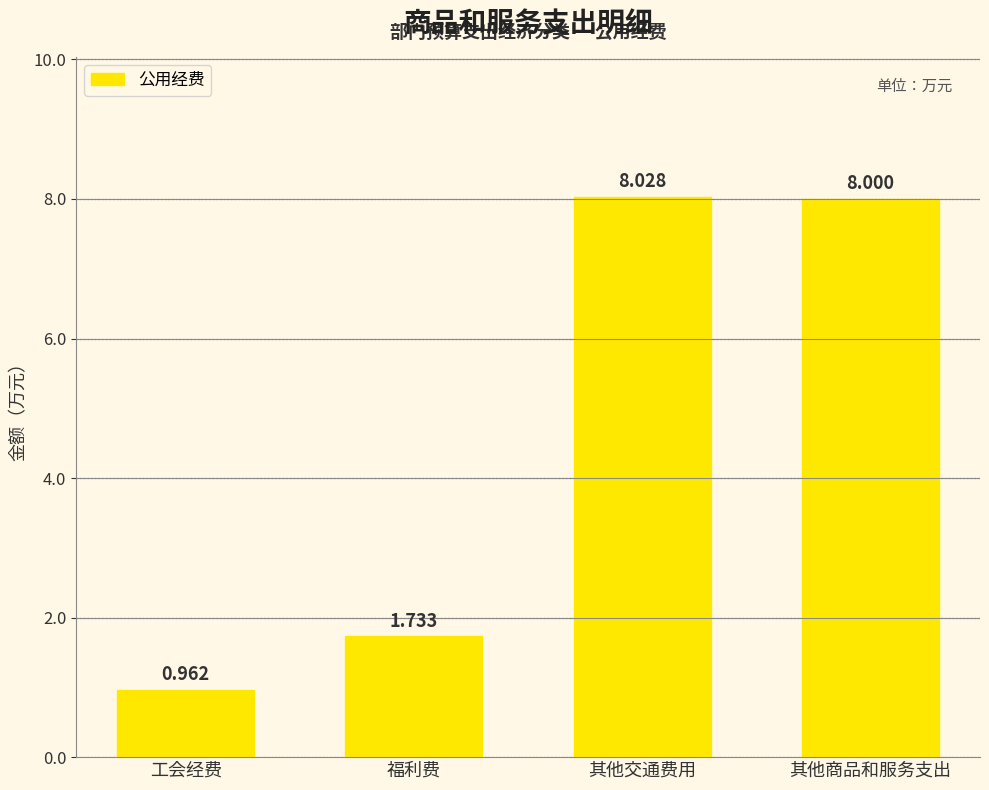

What is the change in value from 工会经费 to 其他交通费用?

+7.1